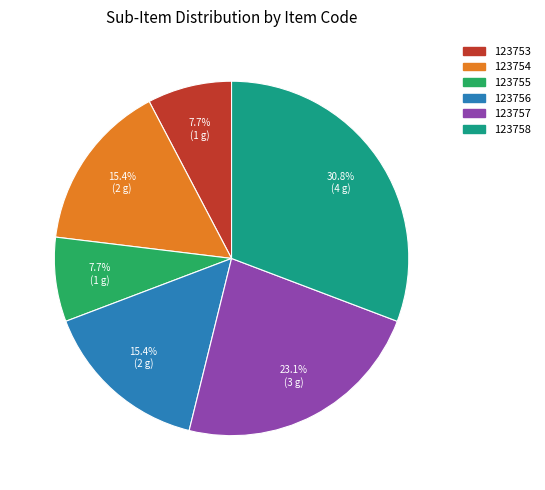

Which has a higher value, 123758 or 123756?

123758